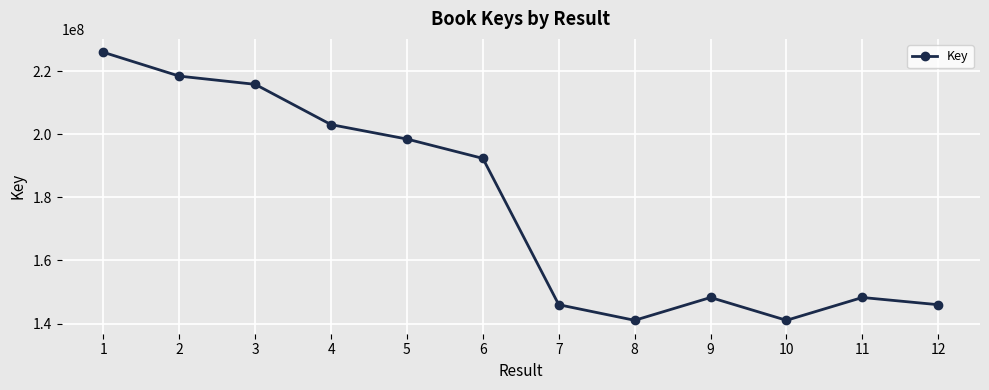

Which label corresponds to the largest value in the chart?

1